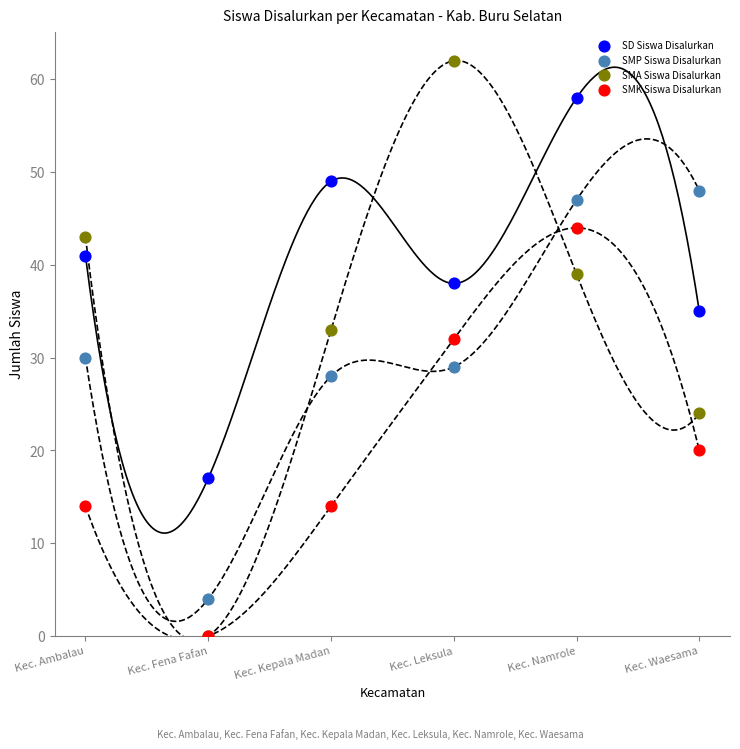

In the SD Siswa Disalurkan series, what Y value is closest to 37?

38